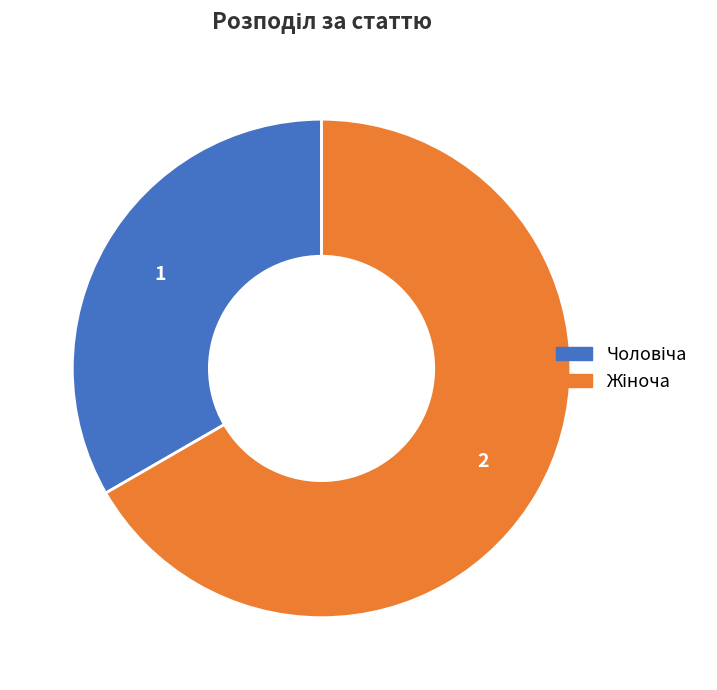

Is there any slice that represents more than half of the pie?

Yes